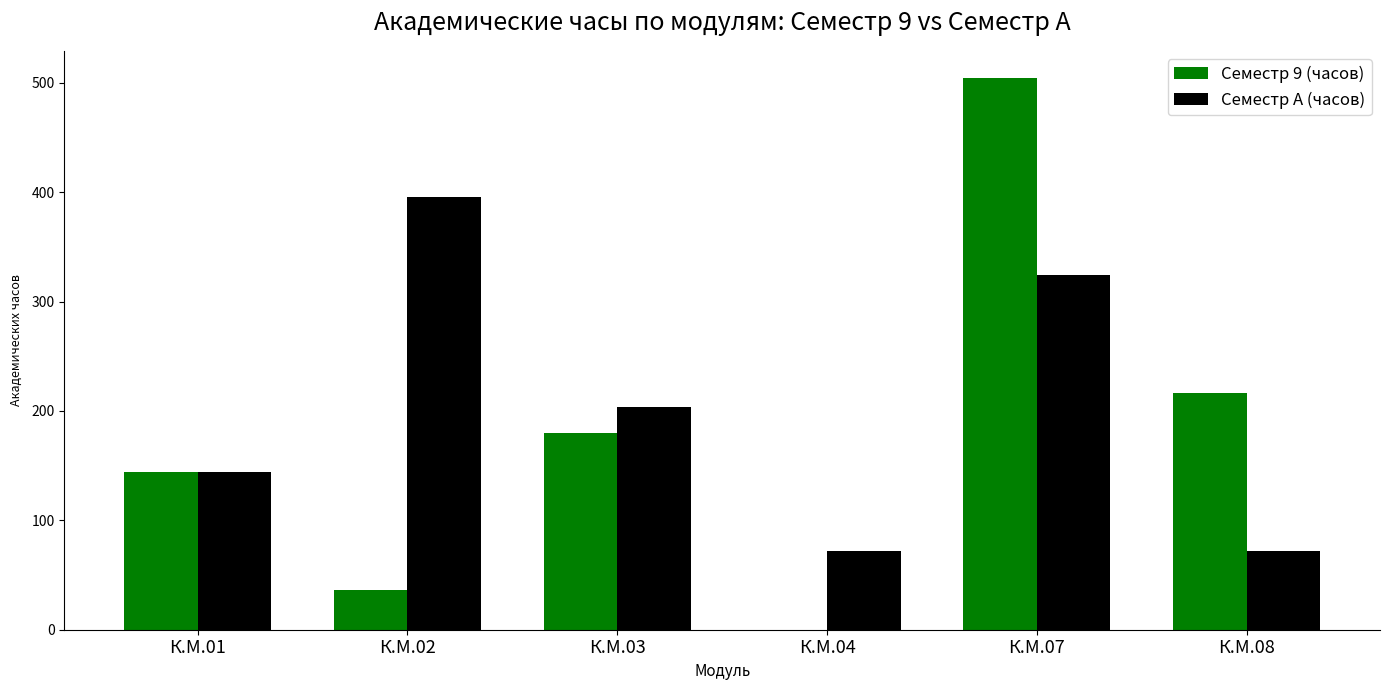

Which series has the largest range (max minus min)?

Семестр 9 (часов)